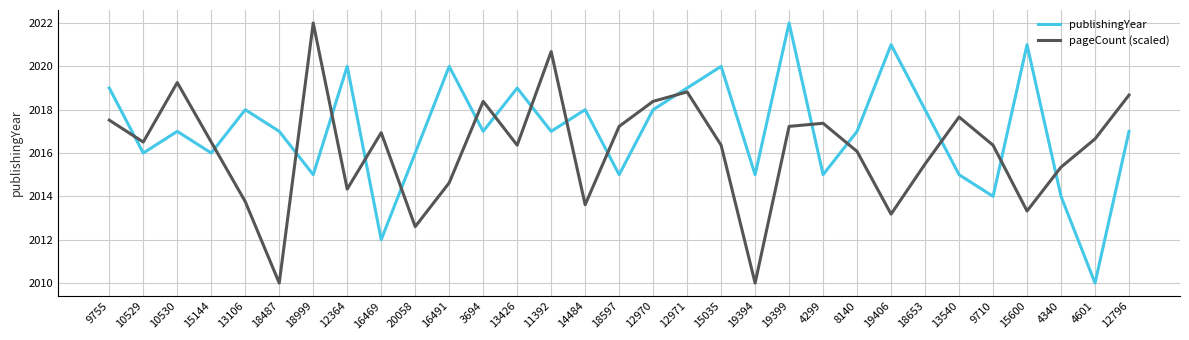

Count the number of data series in this chart.

2